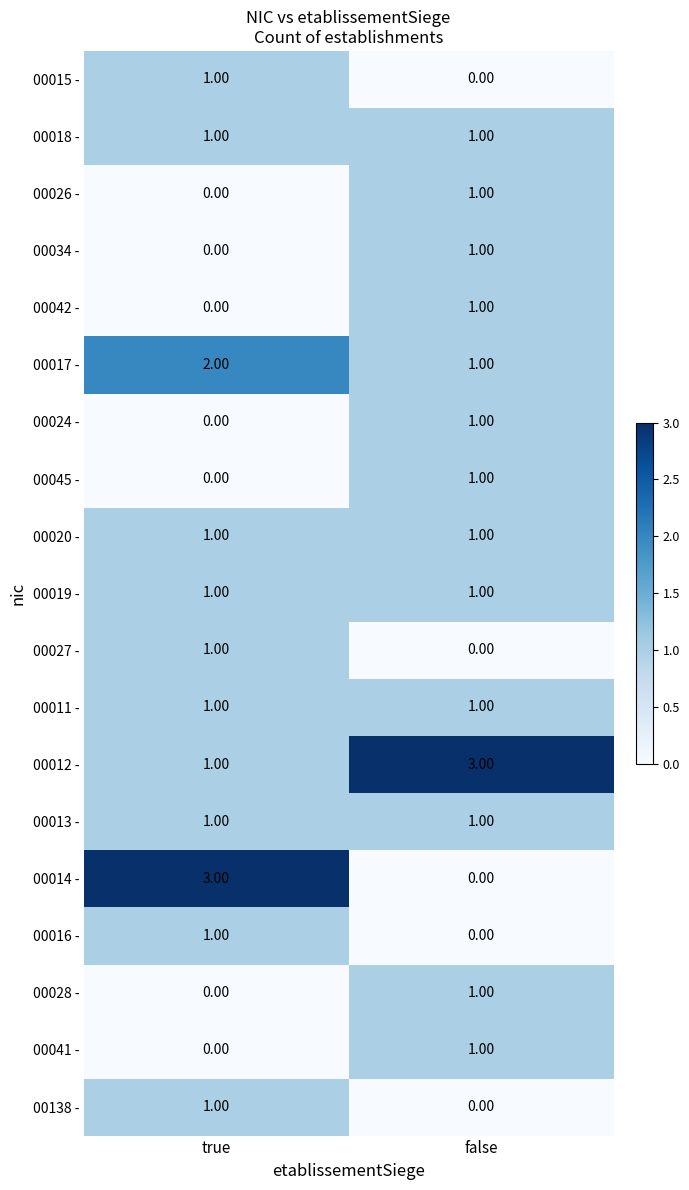

What is the spread (max minus min) of values at true?

3